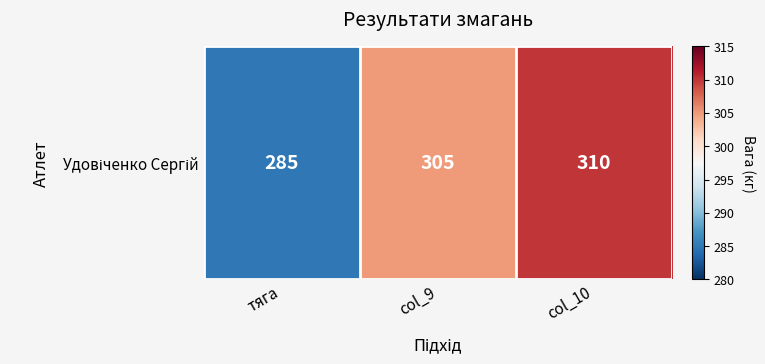

List the labels in order of value, largest first.

col_10, col_9, тяга